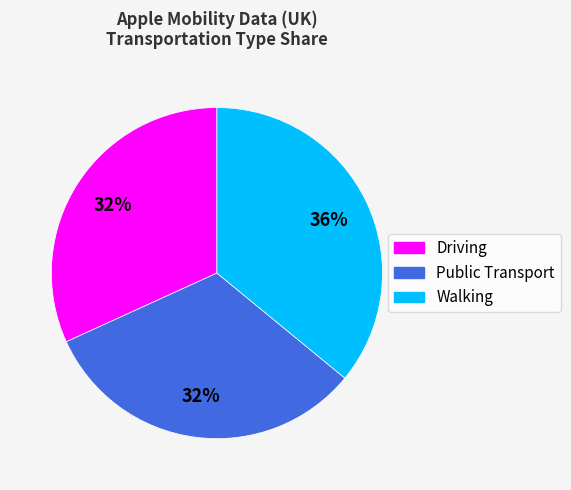

Which slice is the largest?

Walking